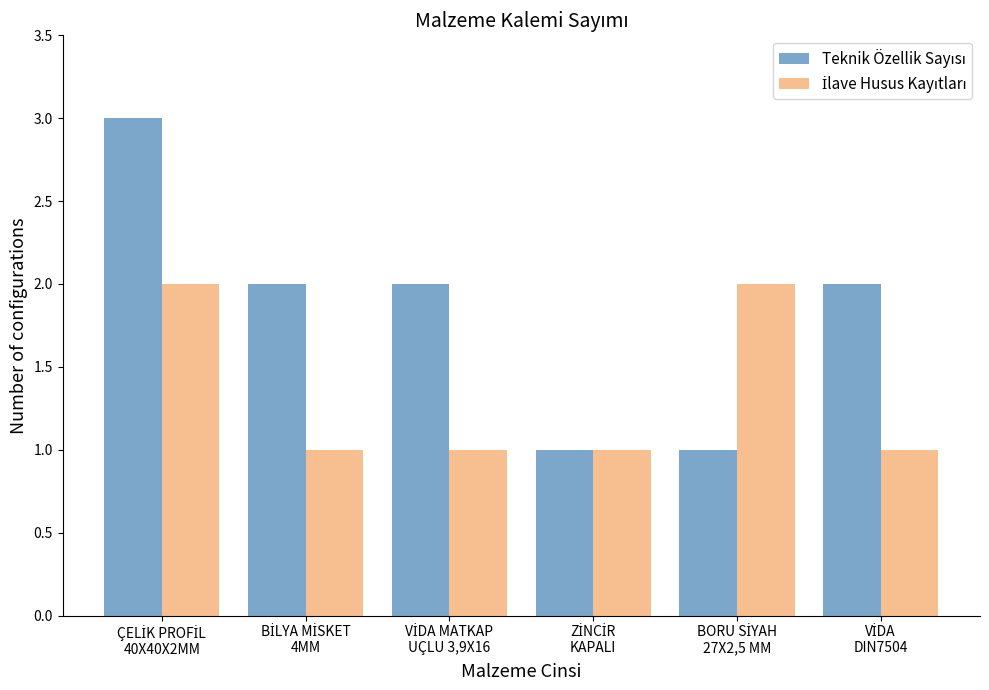

What is the maximum value shown in the chart?

3